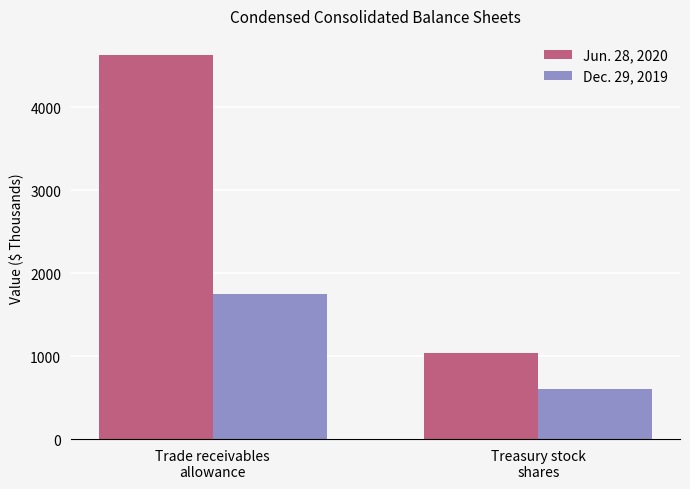

List the labels in order of Jun. 28, 2020 value, smallest first.

Treasury stock
shares, Trade receivables
allowance